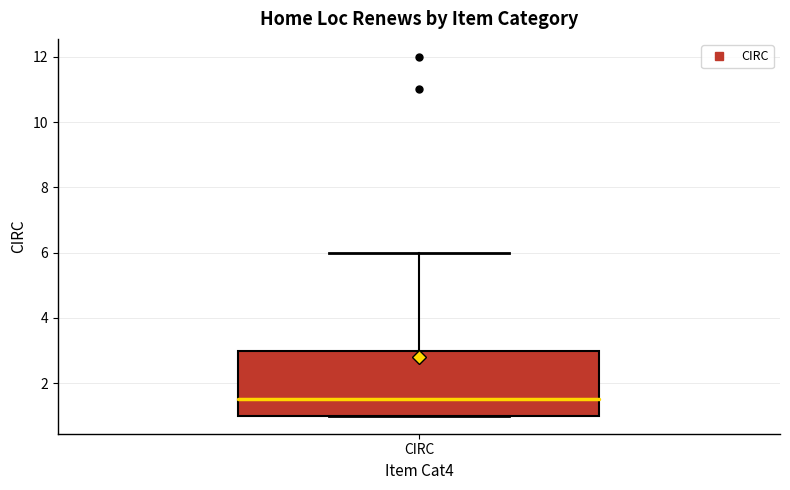

Read this box plot against the y-axis: the position of the median line, the range covered by the box, and the ends of both whiskers. The values are not printed on the chart, so give them approximately, as read against the axis.

median 1.6, box 1.0 to 3.0, whiskers 1.0 to 6.0